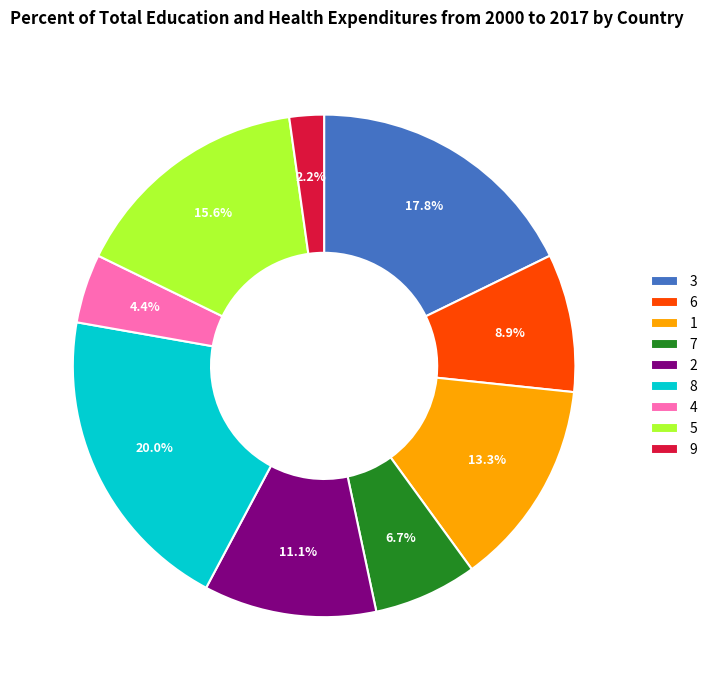

Is it true that 7 is 7% of the pie?

True